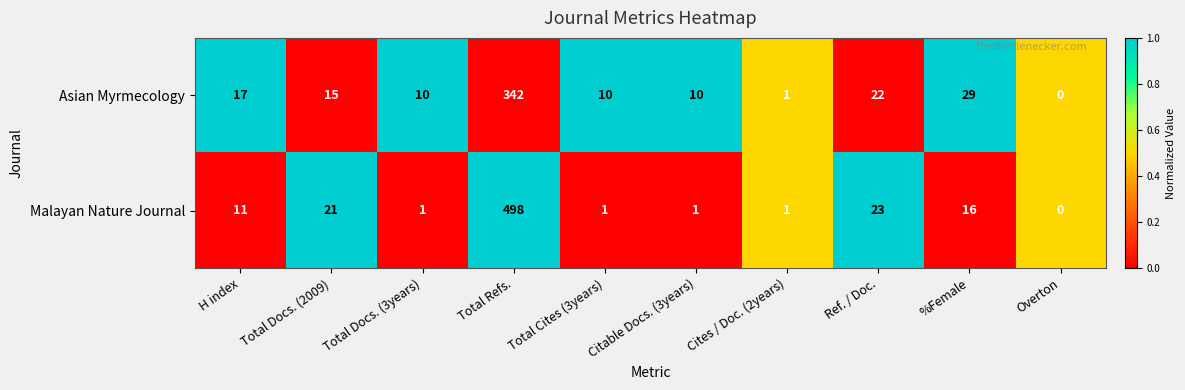

How many series are shown in this chart?

2